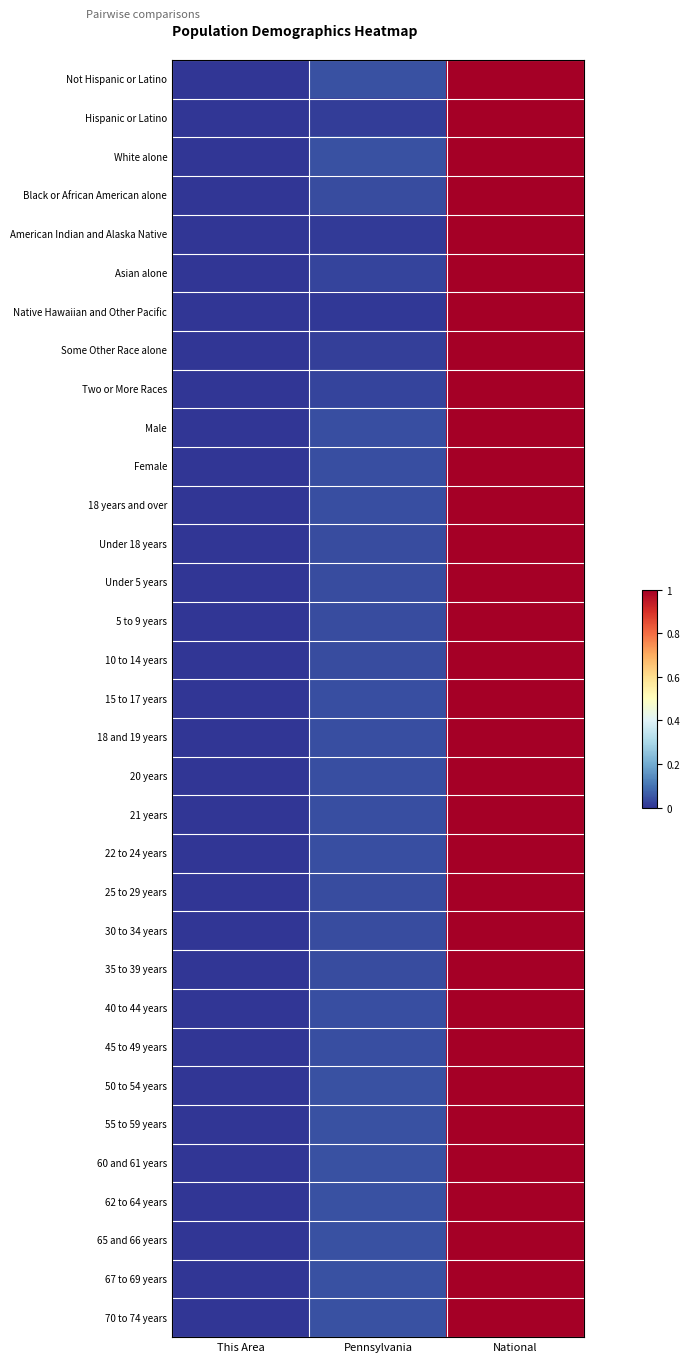

At which category is the sum across all series the highest?

National